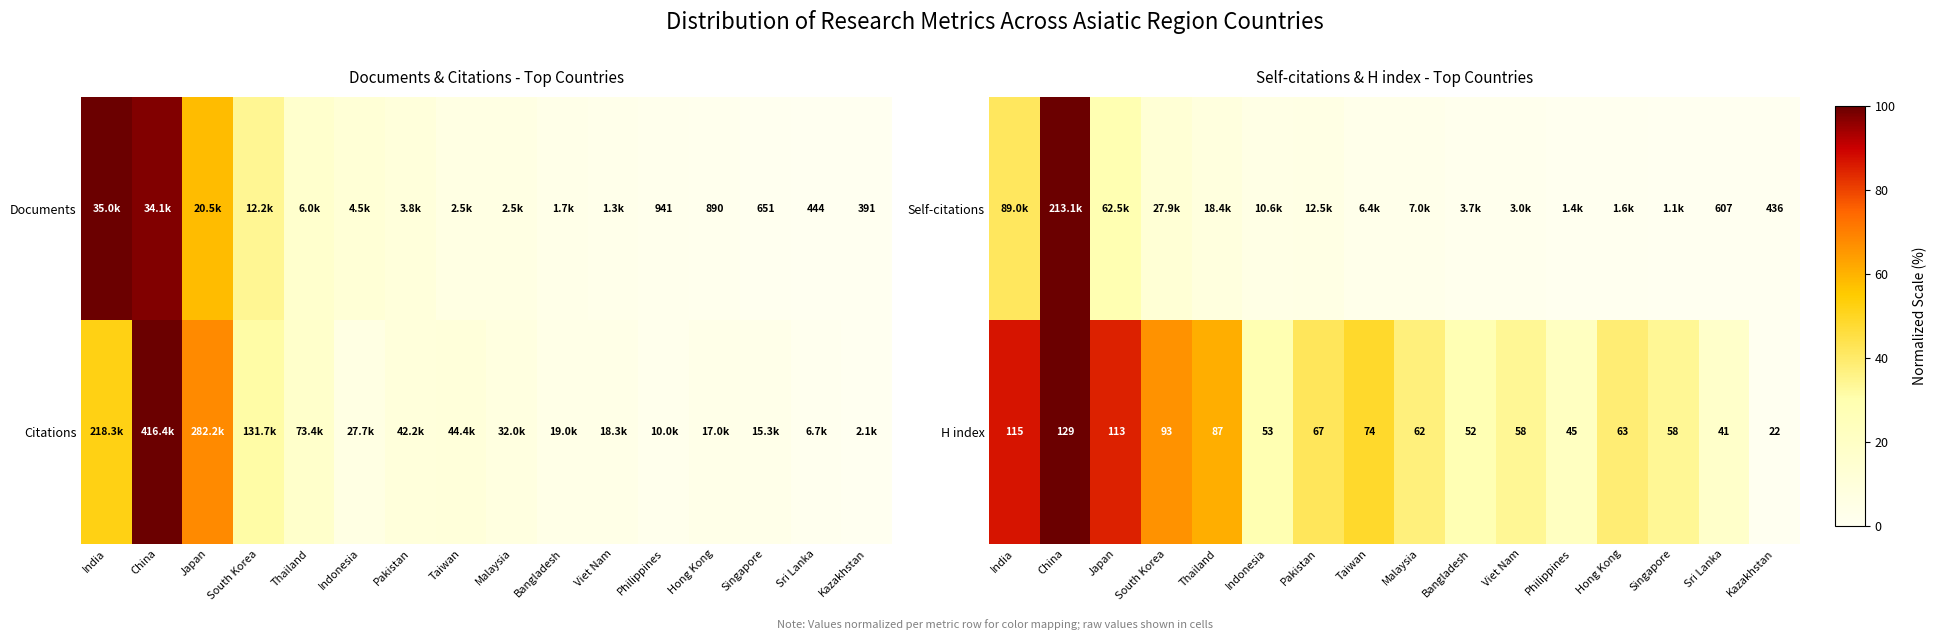

Which category has the highest value in the H index series?

China